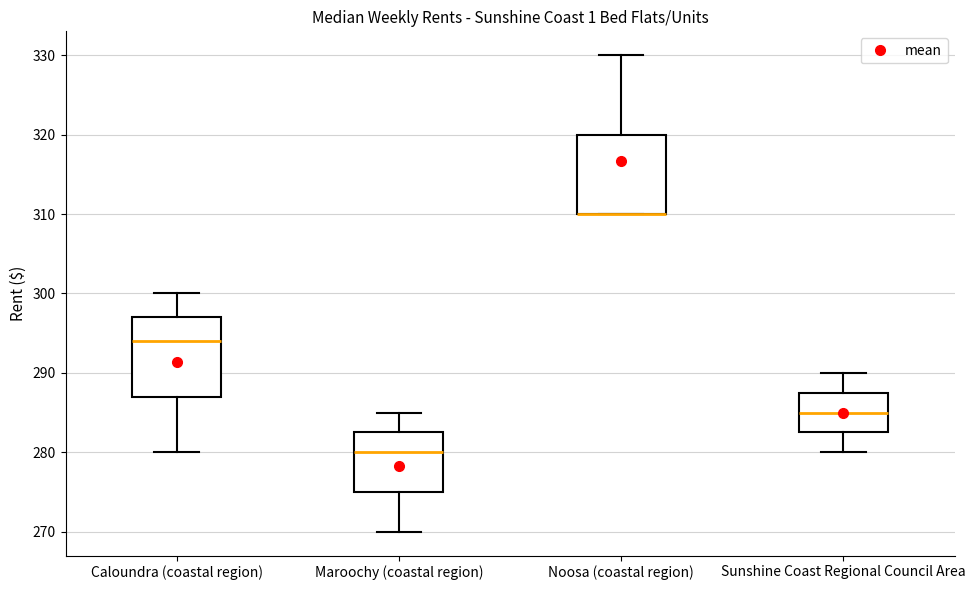

Reading left to right, transcribe this box plot: for each box, give where its median line is, the range the box spans, and where its two whiskers end, as read against the y-axis. The values are not printed on the chart, so give them approximately, as read against the axis.

Caloundra (coastal region): median 294, box 287 to 297, whiskers 280 to 300
Maroochy (coastal region): median 280, box 275 to 283, whiskers 270 to 285
Noosa (coastal region): median 310 (drawn on the box's lower edge), box 310 to 320, whiskers 310 to 330
Sunshine Coast Regional Council Area: median 285, box 283 to 288, whiskers 280 to 290